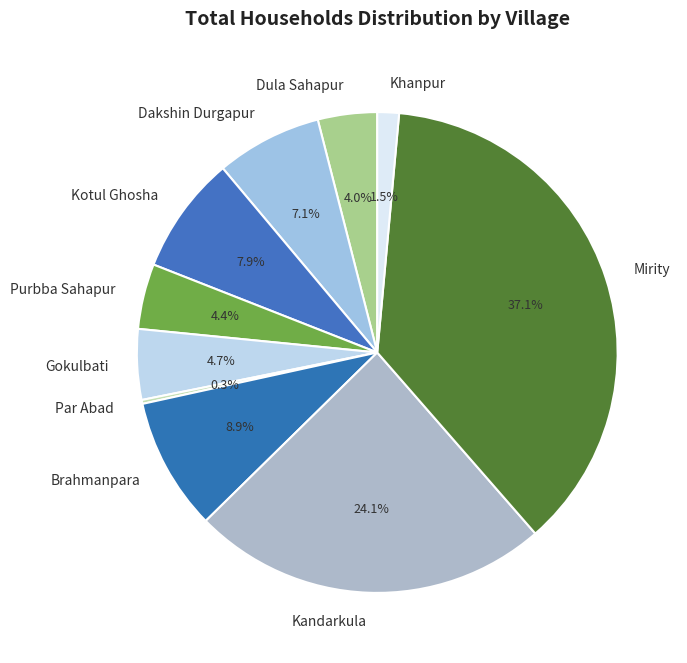

Does Gokulbati account for over 50% of the chart?

No